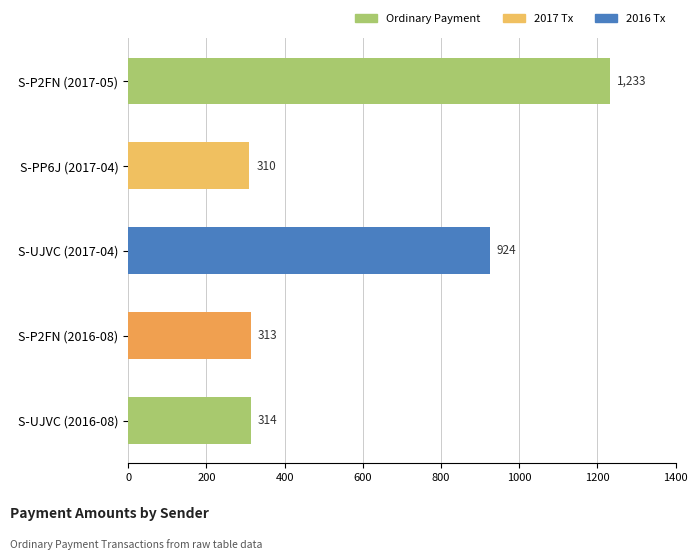

Rank the categories by value from highest to lowest.

S-P2FN (2017-05), S-UJVC (2017-04), S-UJVC (2016-08), S-P2FN (2016-08), S-PP6J (2017-04)